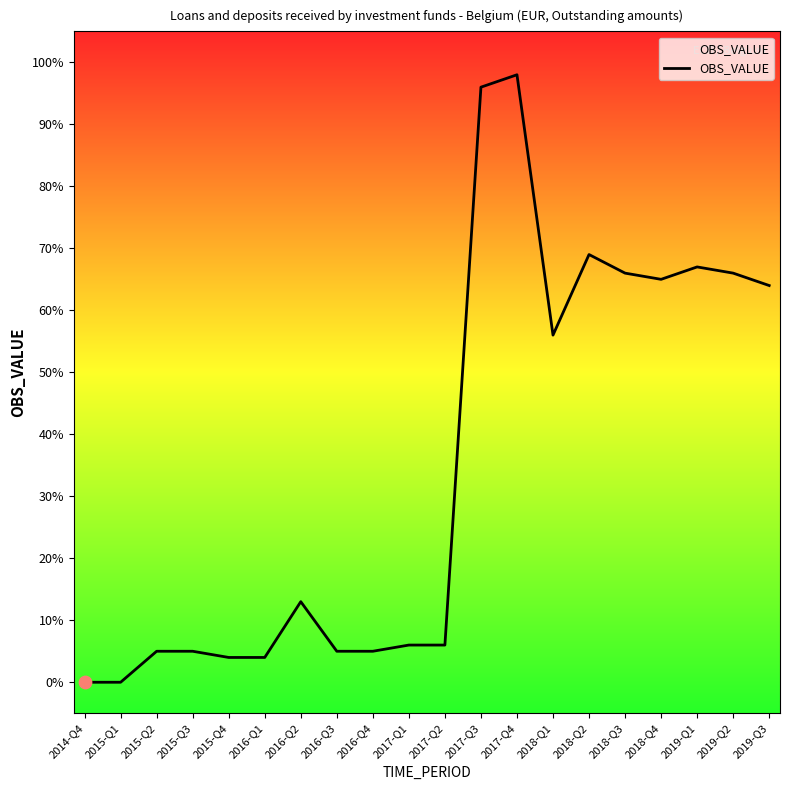

Between 2018-Q3 and 2018-Q1, which is larger?

2018-Q3